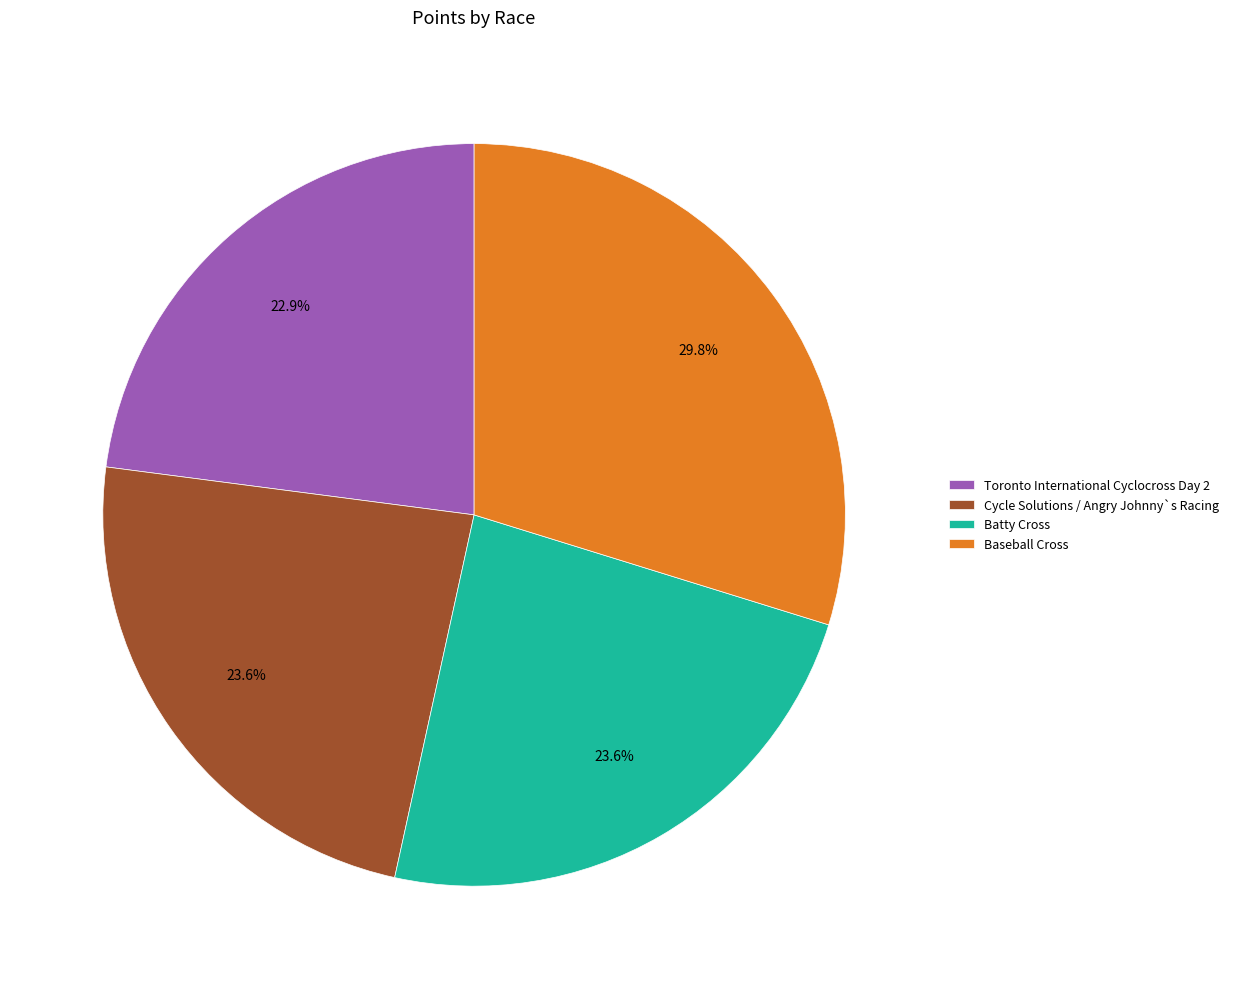

What percentage is the Cycle Solutions / Angry Johnny`s Racing slice, to the nearest percent?

24%